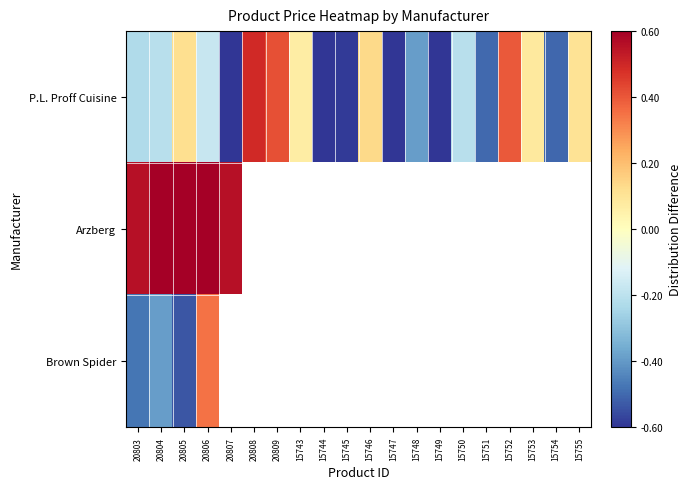

How many series are shown in this chart?

3